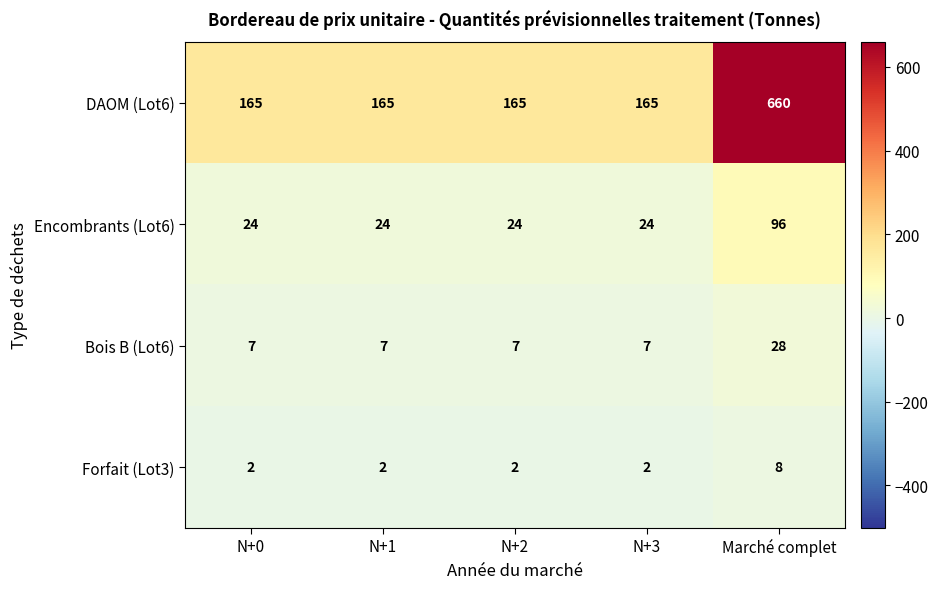

Between N+2 and Marché complet, which series saw the biggest shift?

DAOM (Lot6)